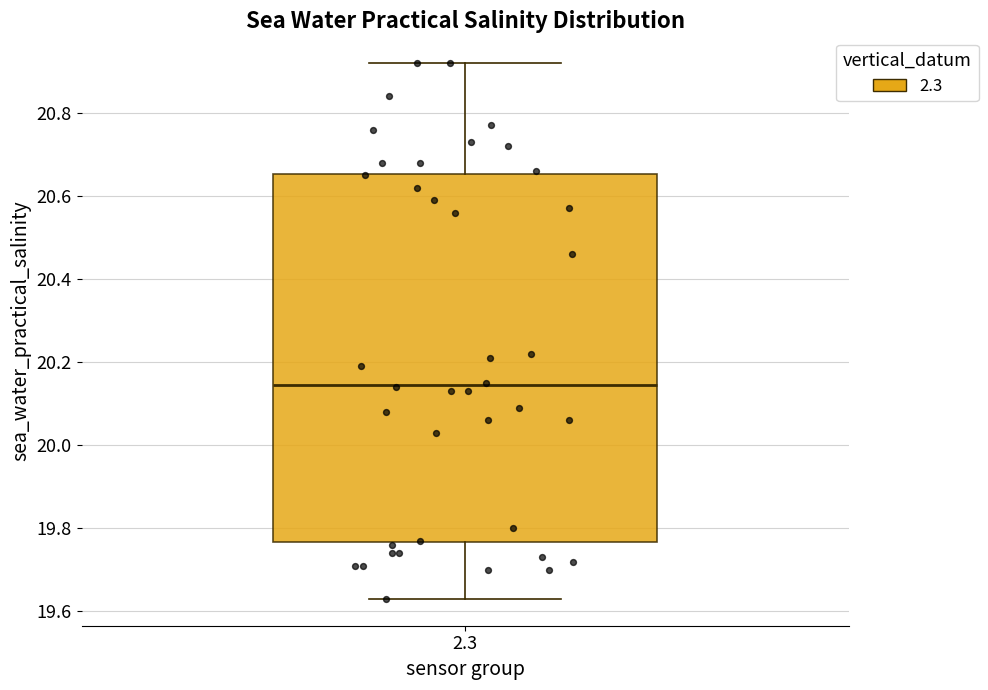

Read this box plot against the y-axis: the position of the median line, the range covered by the box, and the ends of both whiskers. The values are not printed on the chart, so give them approximately, as read against the axis.

median 20.14, box 19.76 to 20.66, whiskers 19.64 to 20.92